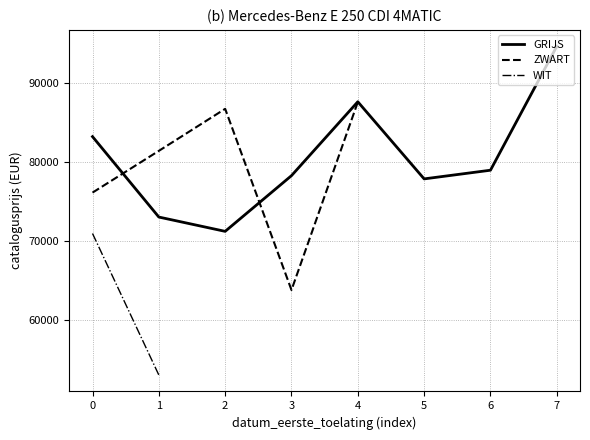

What is the maximum value for GRIJS?

94579